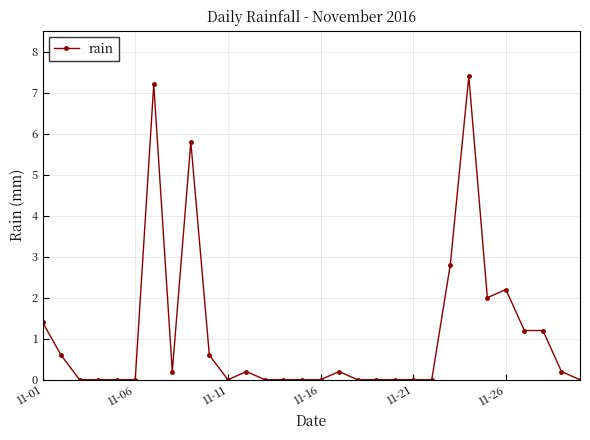

How many distinct data groups are displayed?

1